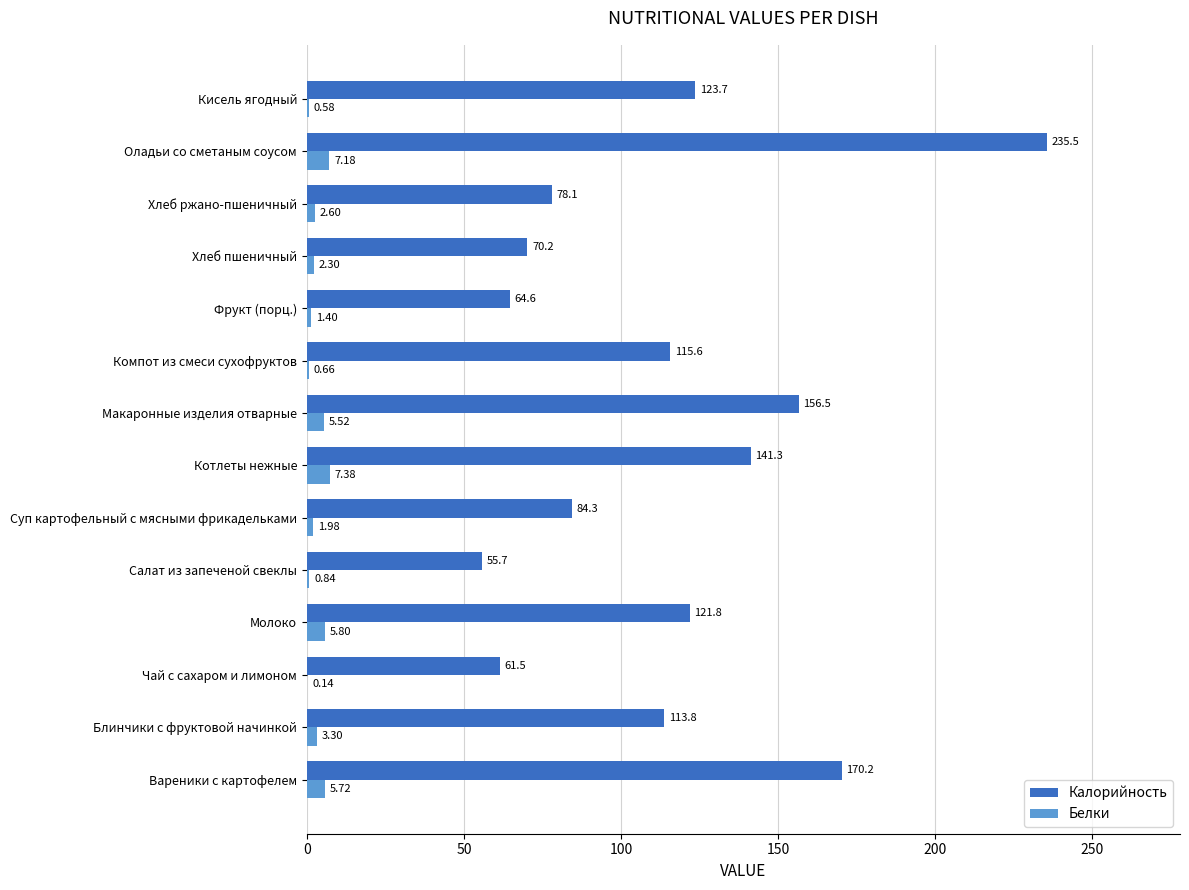

What is the sum of all Калорийность values?

1592.8